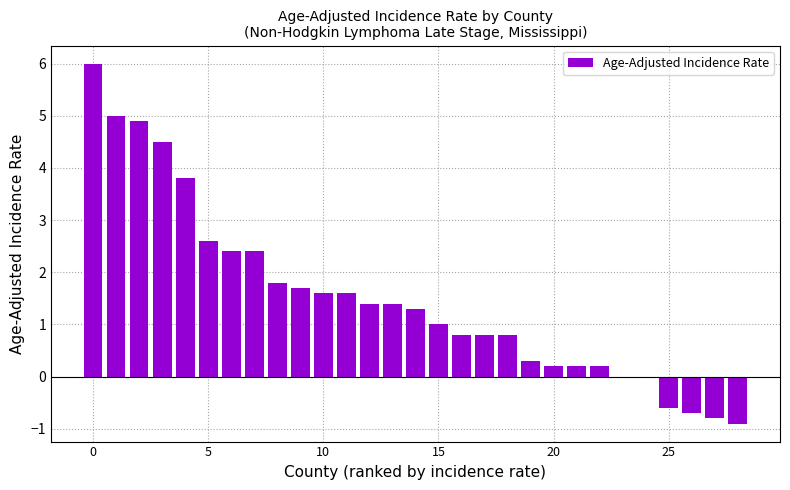

What is the greatest value displayed?

6.0